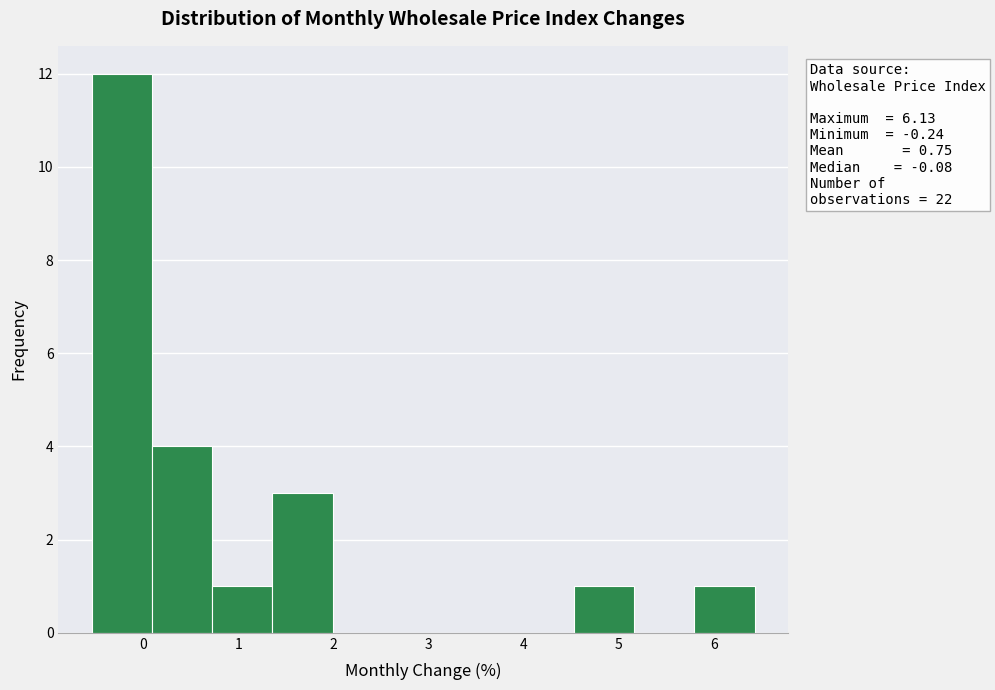

Over which range of the x-axis is the bar tallest?

-0.5 to 0.1